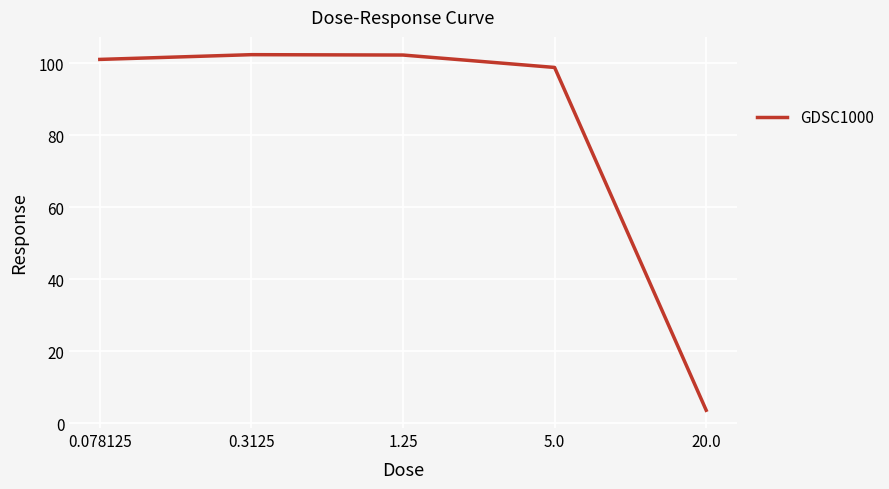

What is the average value?

81.6